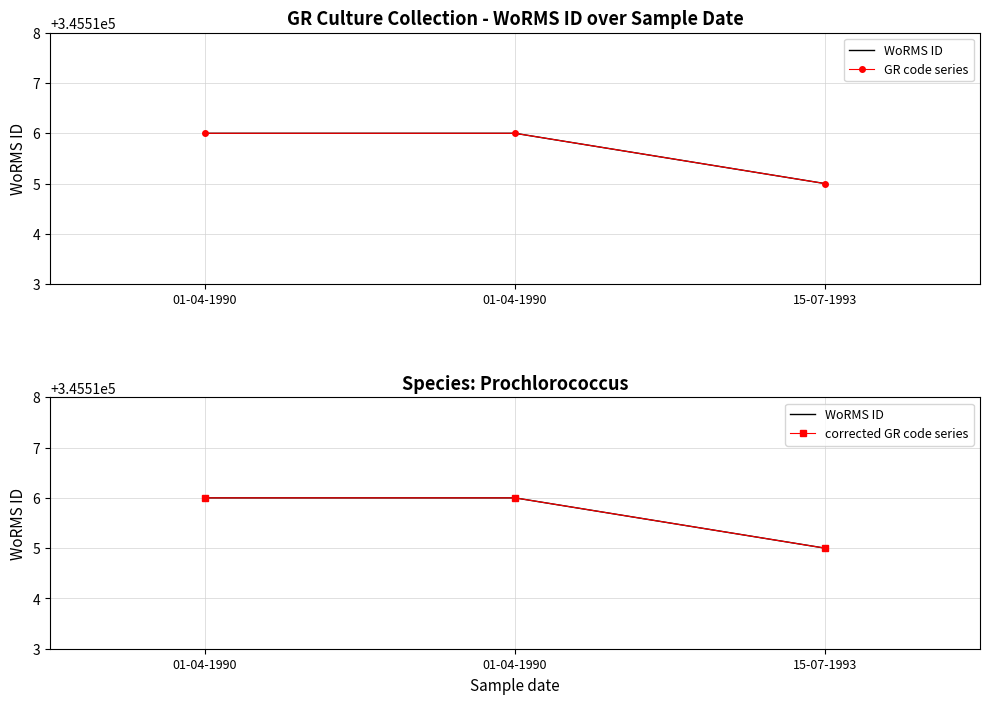

True or false: GR code series has a value of 89809 at 01-04-1990.

False